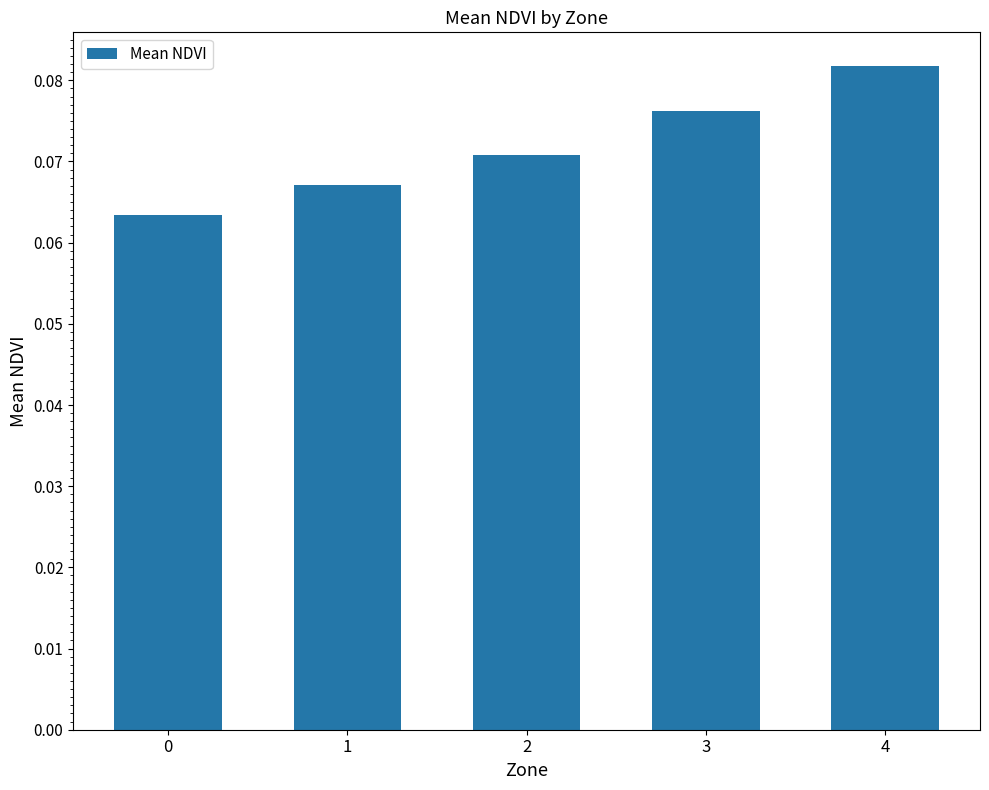

True or false: the data shows 0.0 at 4.

False